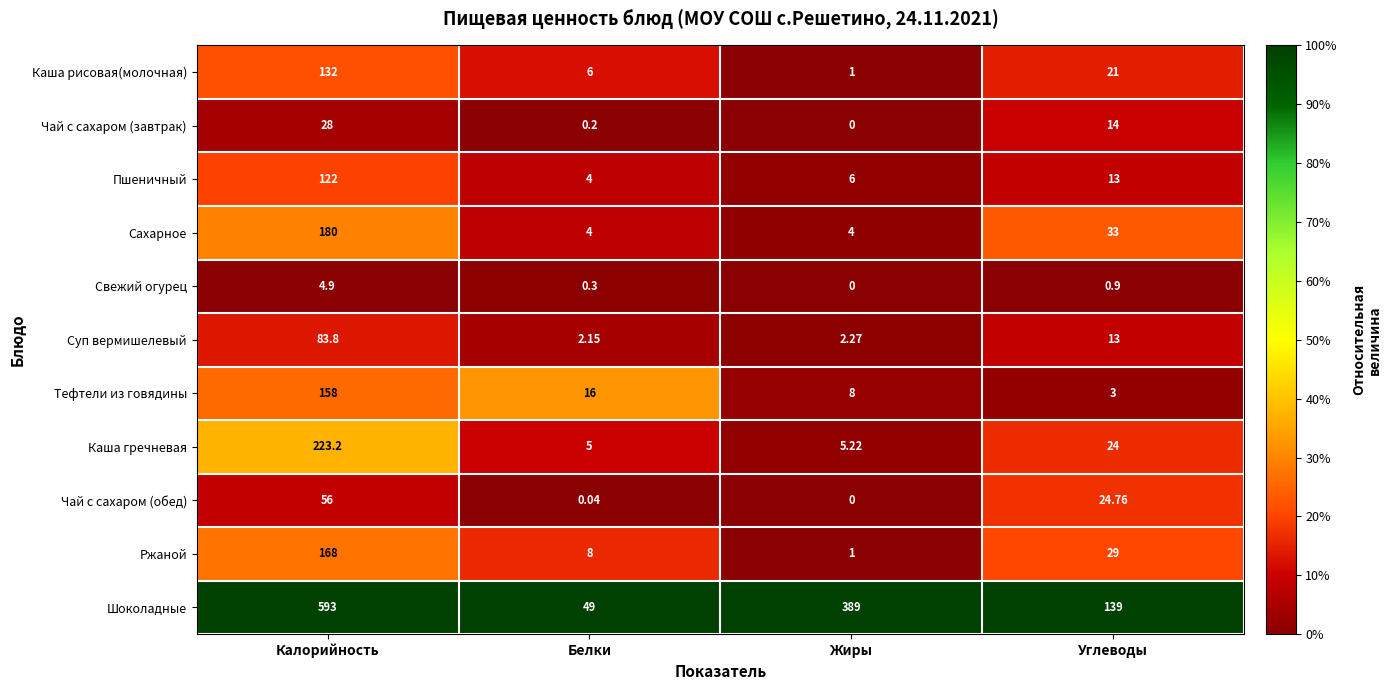

Which series has the largest range (max minus min)?

Шоколадные